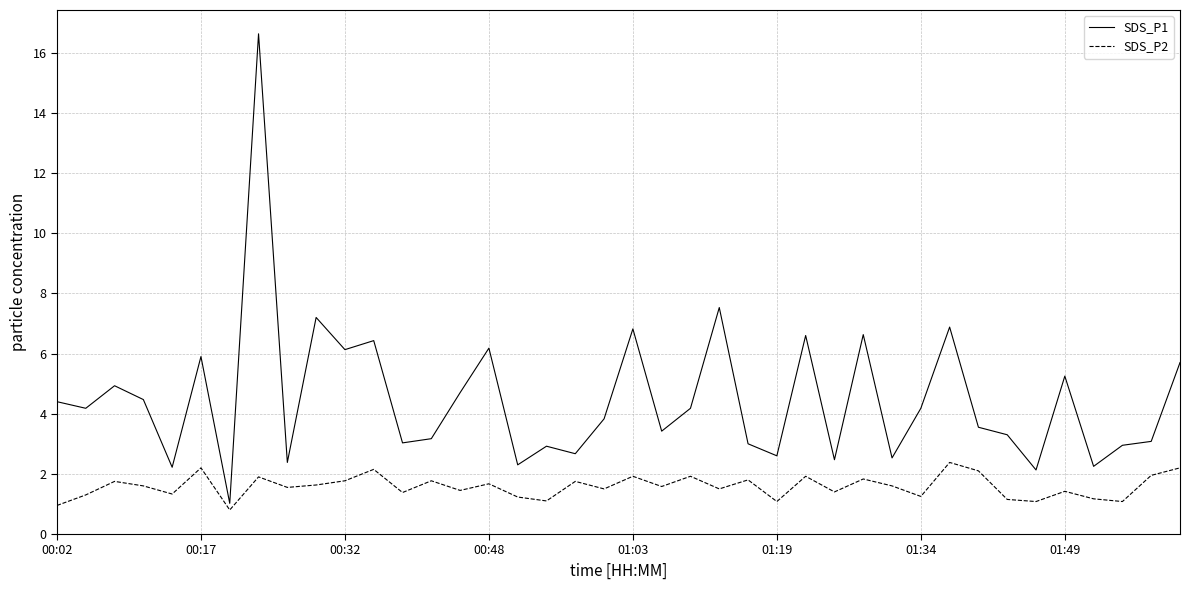

What is the maximum value for SDS_P1?

16.6